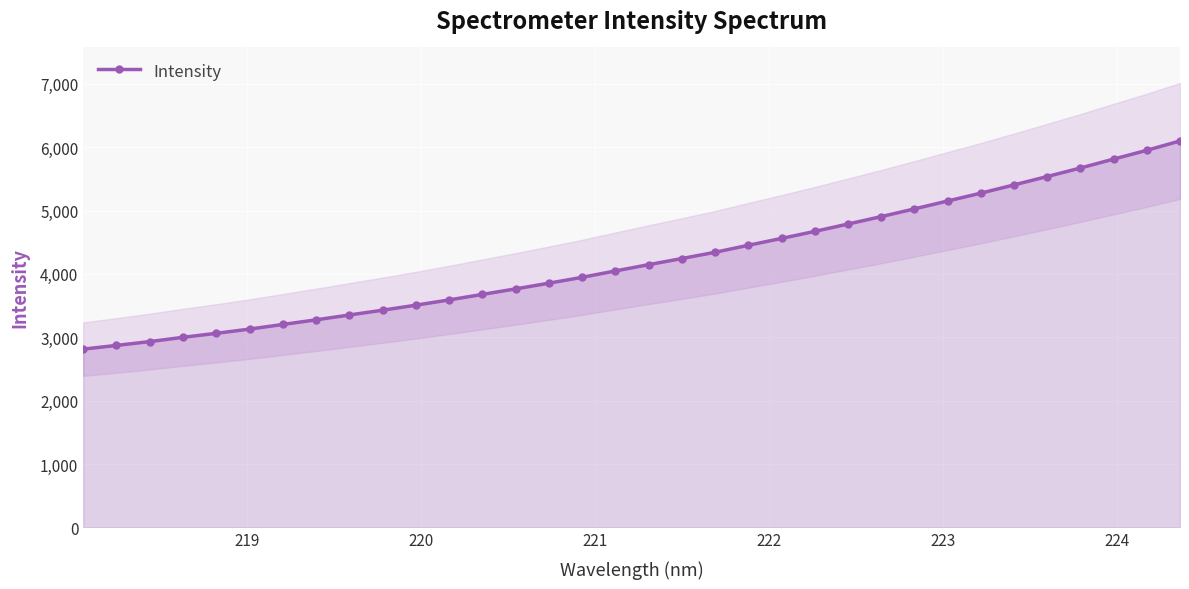

What is the sum of all values?

143505.2